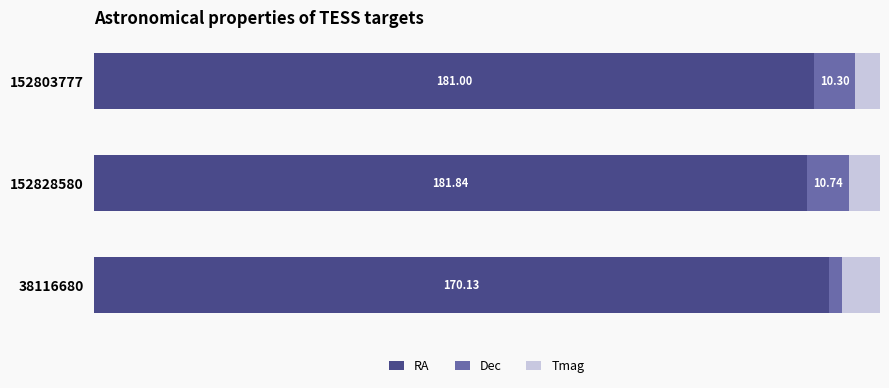

What are all the series names shown in the legend?

RA, Dec, Tmag